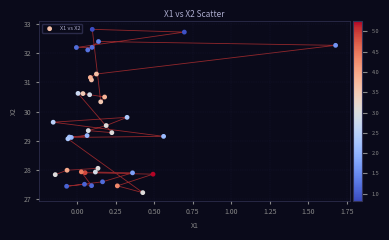

What Y value in the scatter plot is closest to 30?

29.8